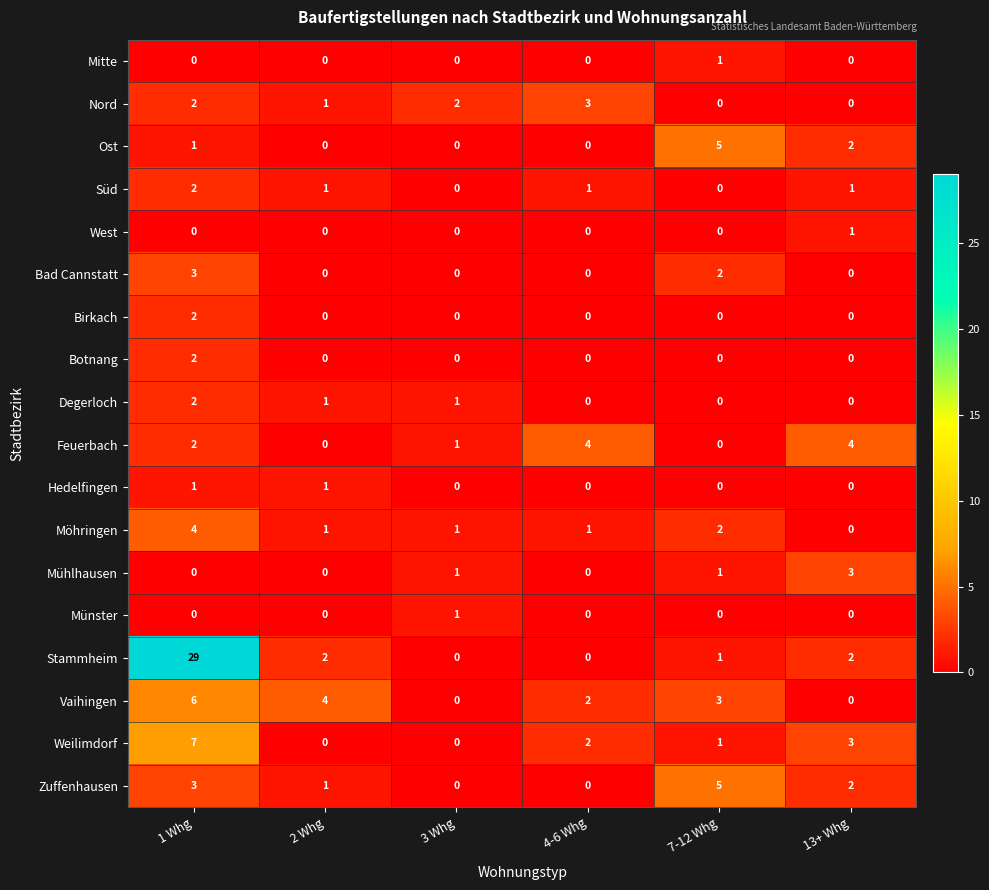

The value of Zuffenhausen at 3 Whg is 0. True or false?

True